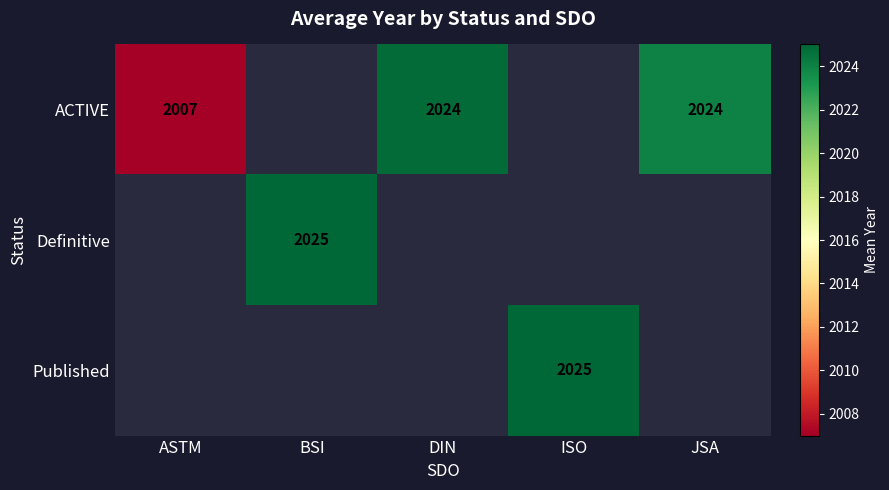

What is the maximum value shown in the chart?

2025.0